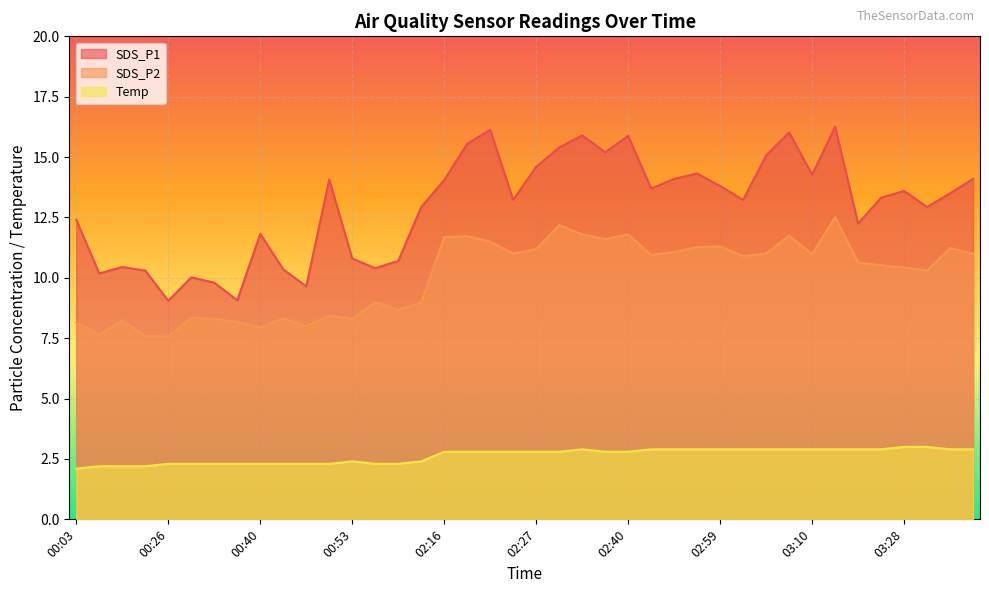

List the labels in order of SDS_P2 value, largest first.

03:13, 02:30, 02:34, 02:40, 03:07, 02:19, 02:16, 02:37, 02:21, 02:59, 02:56, 03:33, 02:27, 02:53, 02:24, 03:05, 03:36, 03:10, 02:43, 03:02, 03:16, 03:25, 03:28, 03:31, 00:56, 01:18, 01:01, 00:49, 00:29, 00:43, 00:33, 00:53, 00:11, 00:36, 00:03, 00:46, 00:40, 00:07, 00:15, 00:26